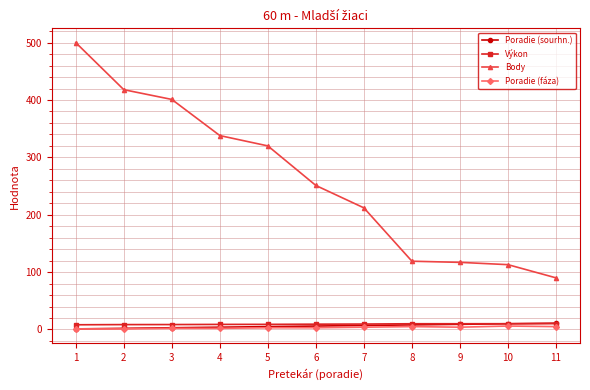

The Poradie (fáza) series shows 2.0 at 3. True or false?

True